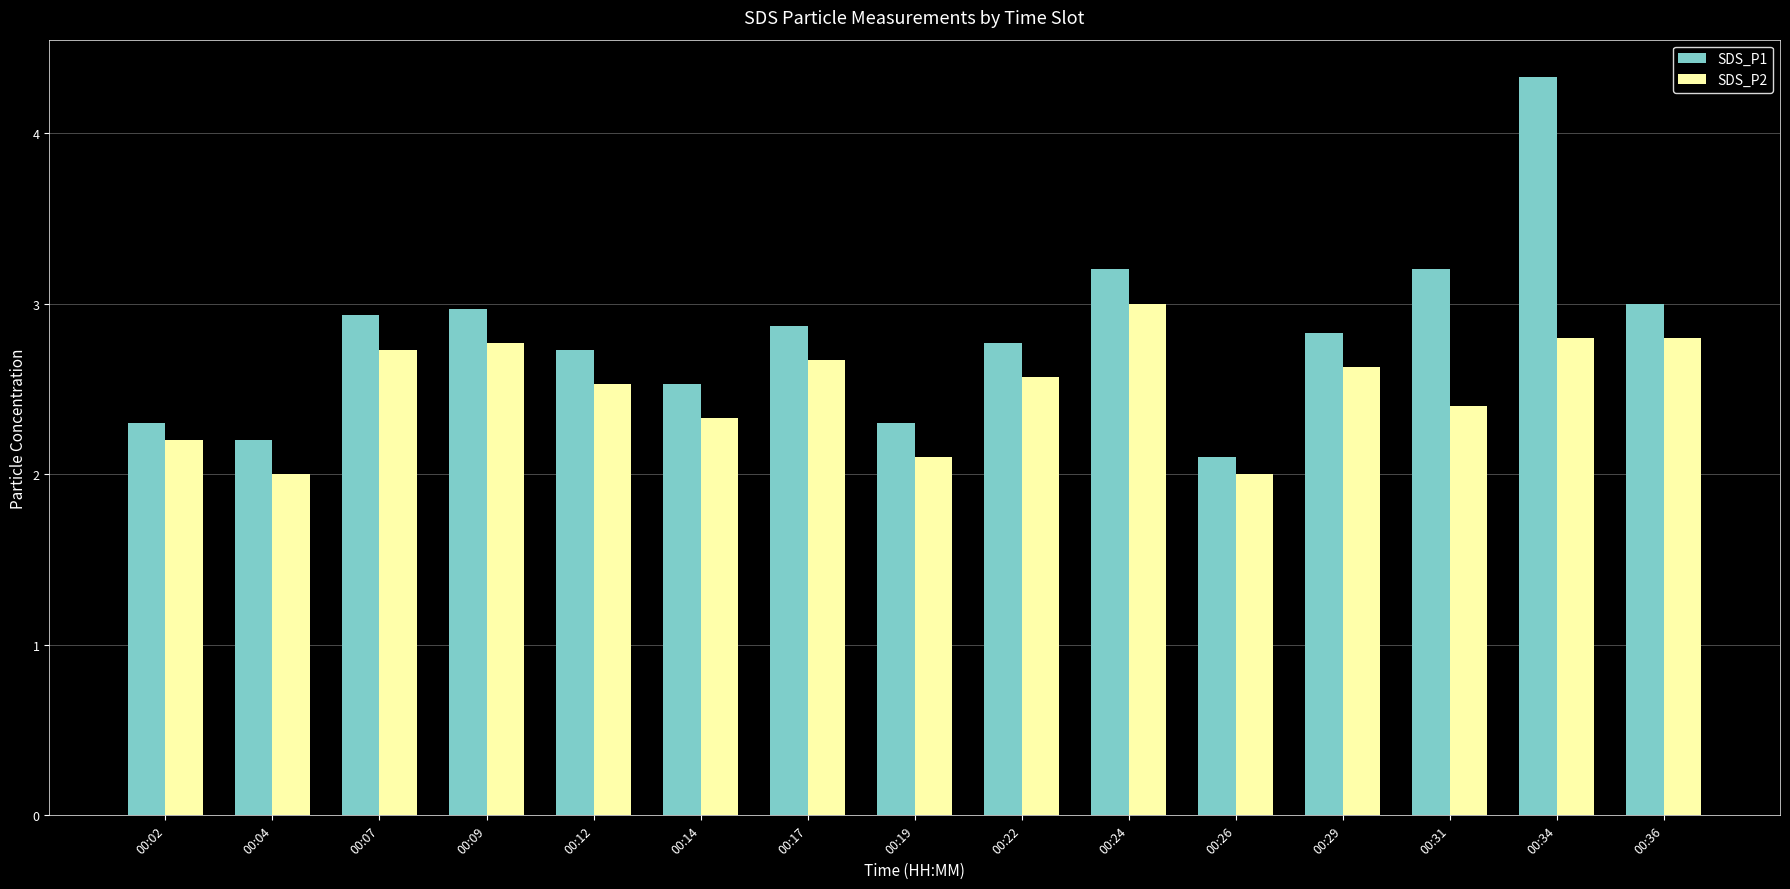

What is the difference between the second highest and second lowest values in the SDS_P1 series?

1.0